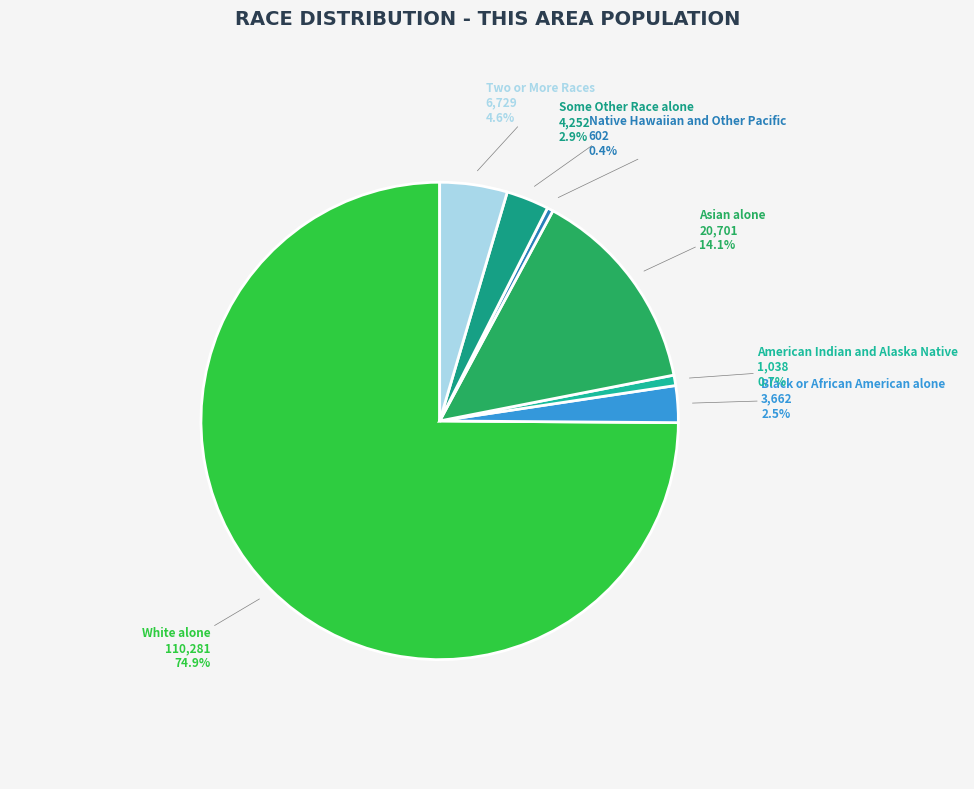

What is the total percentage of American Indian and Alaska Native and Asian alone?

14.8%